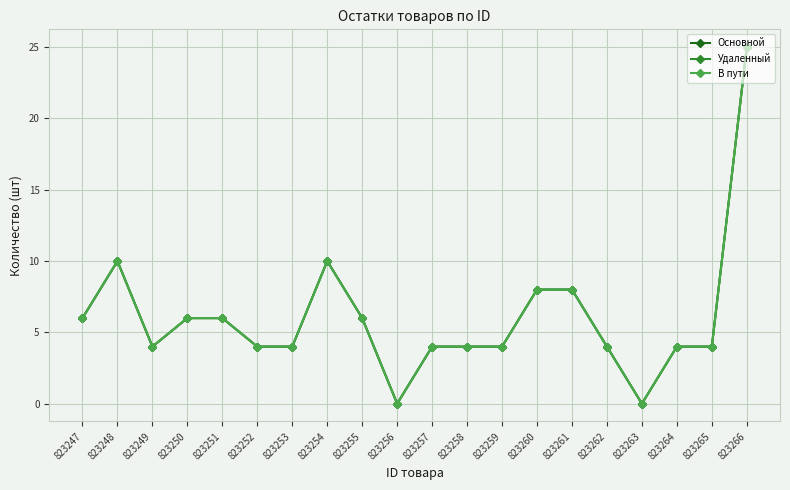

How many lines are shown in the chart?

3